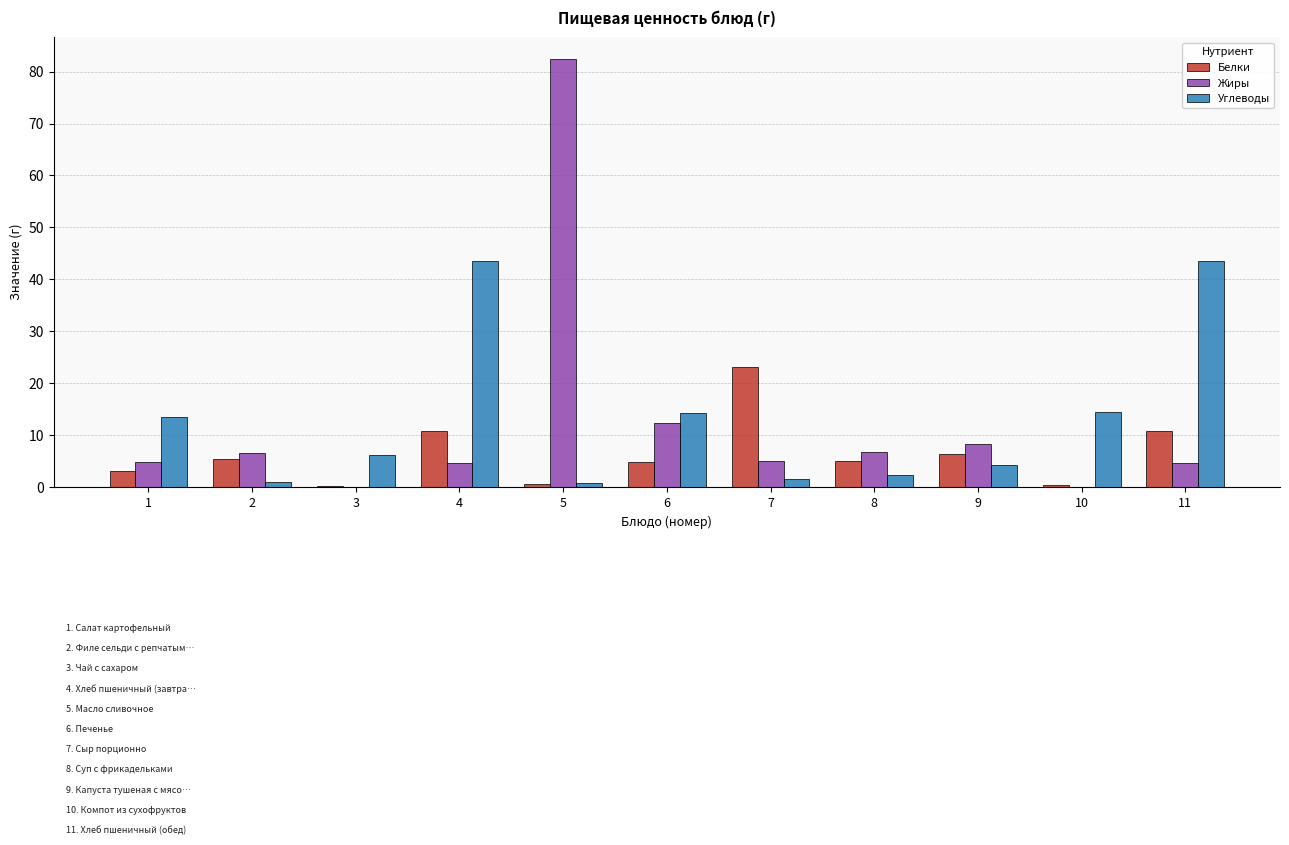

The value of Углеводы at 6 is 14.2. True or false?

True